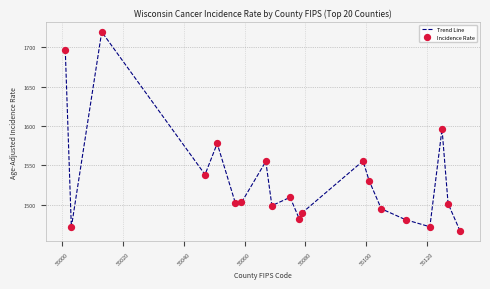

What is the greatest value displayed?

1719.3